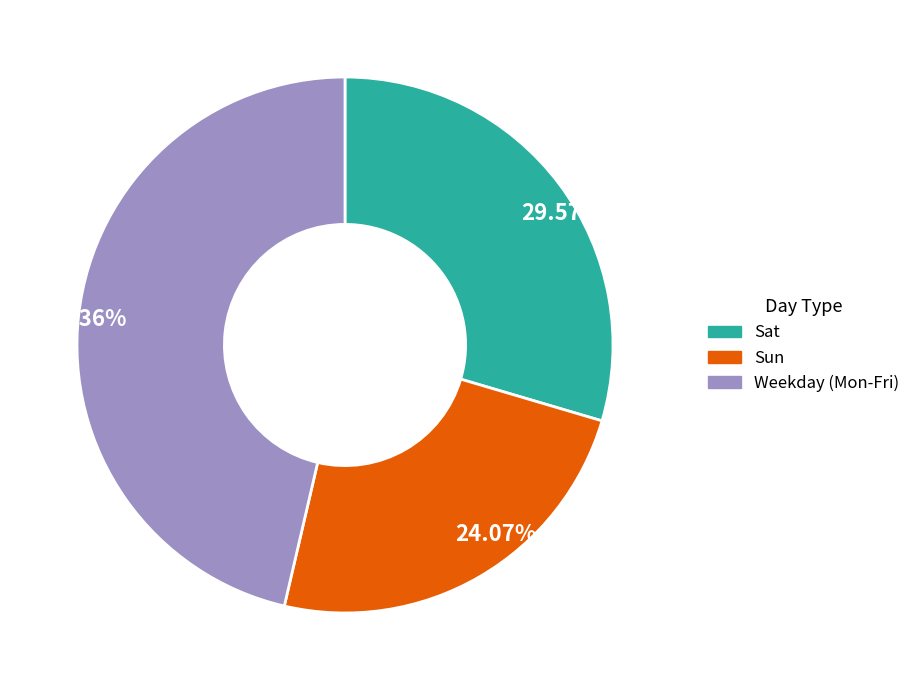

What is the ratio of the value at 24.07% to the value at 29.57%?

0.8